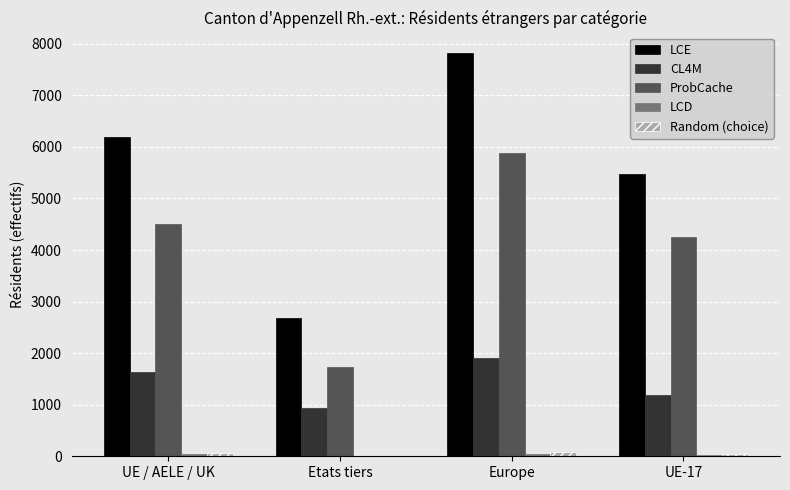

Count the number of data series in this chart.

5